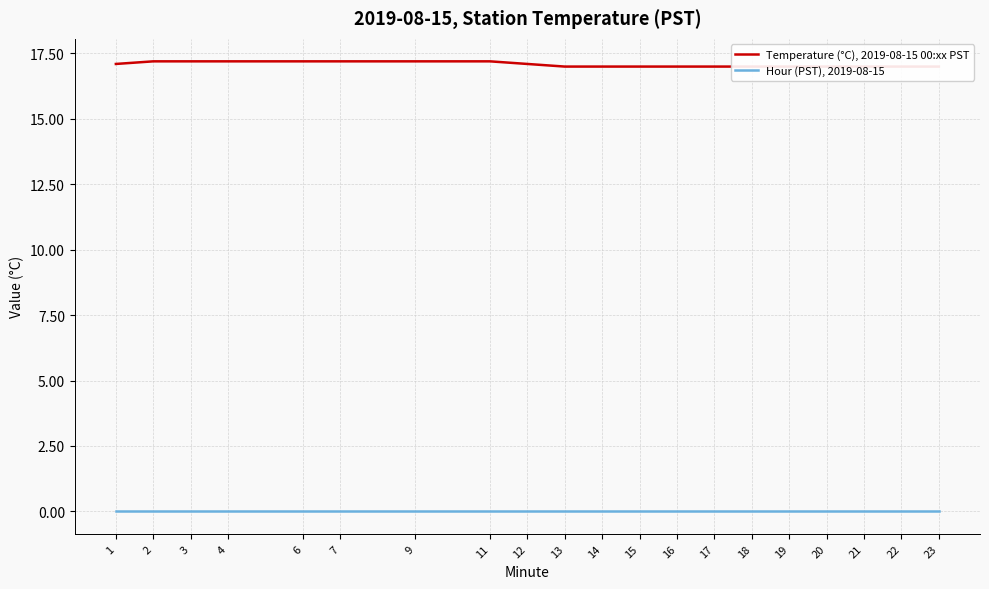

Rank the categories by Temperature (°C), 2019-08-15 00:xx PST value from lowest to highest.

13, 14, 15, 16, 17, 18, 19, 20, 21, 22, 23, 1, 12, 2, 3, 4, 6, 7, 9, 11